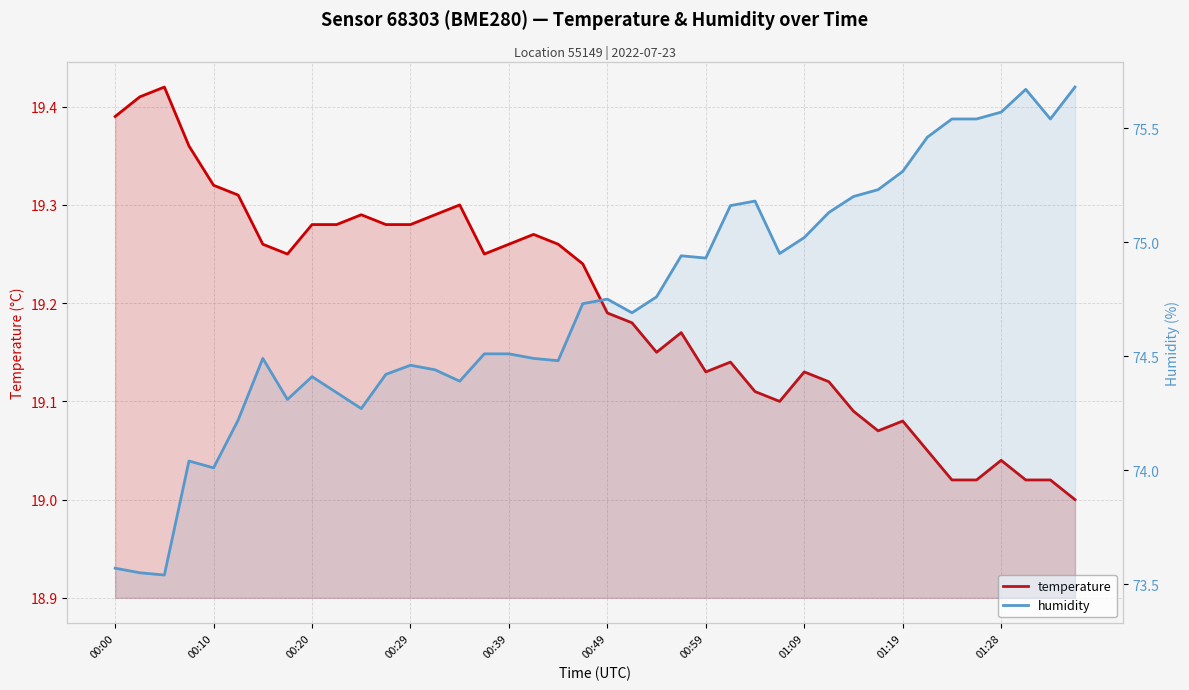

True or false: temperature has a value of 6.0 at 31.

False